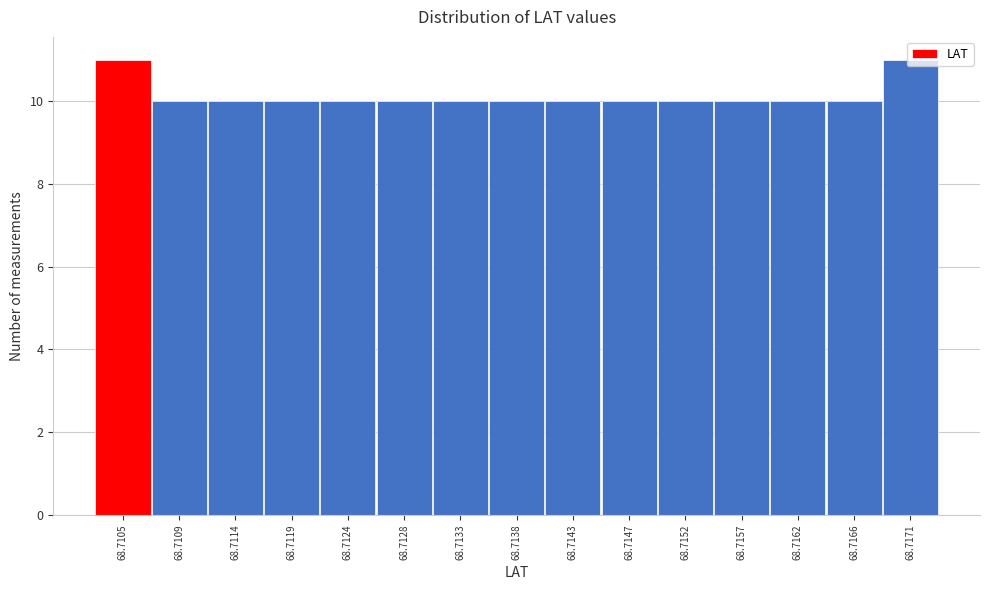

What is the sum of all values?

152